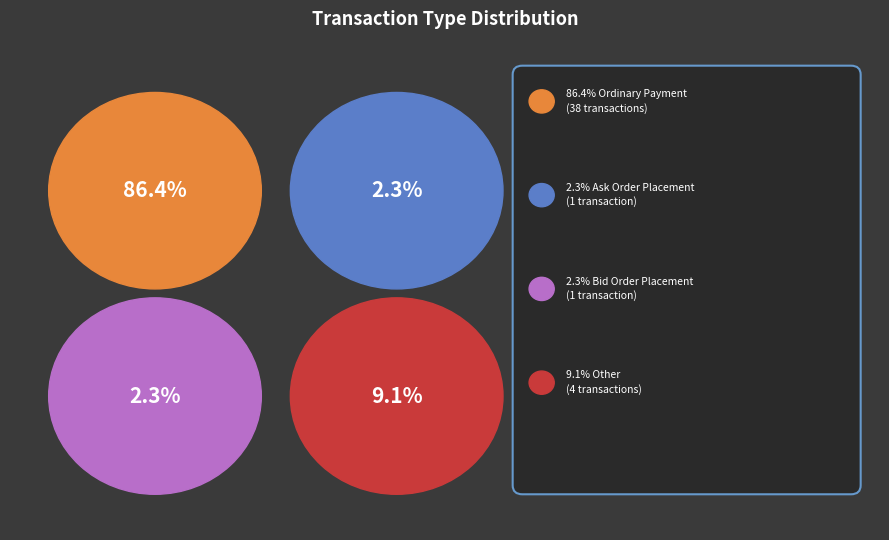

Rank the categories by value from highest to lowest.

Ordinary Payment, Other, Ask Order Placement, Bid Order Placement